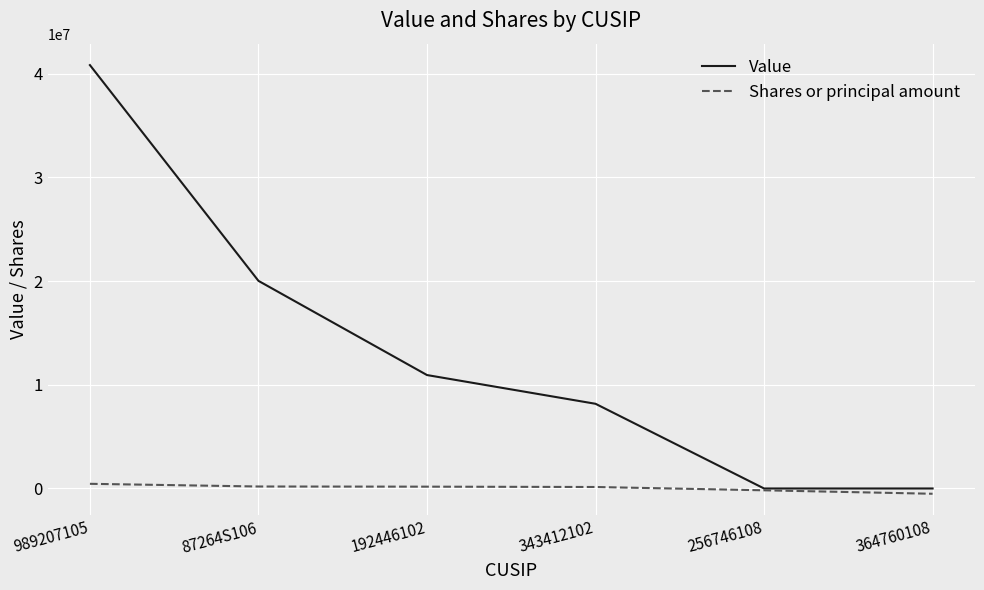

Does the chart have visible grid lines?

Yes